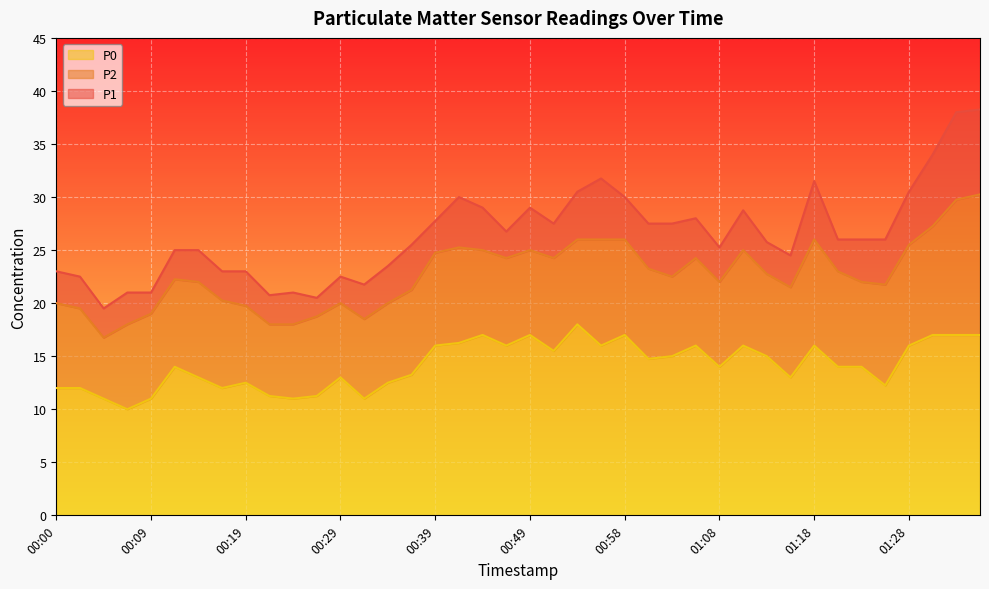

Reading right to left, transcribe all the data shown in this chart.

P1: 01:36=38.2	01:33=38.0	01:31=34.0	01:28=30.5	01:26=26.0	01:23=26.0	01:21=26.0	01:18=31.5	01:16=24.5	01:13=25.8	01:11=28.8	01:08=25.2	01:06=28.0	01:03=27.5	01:01=27.5	00:58=30.0	00:56=31.8	00:53=30.5	00:51=27.5	00:49=29.0	00:46=26.8	00:44=29.0	00:41=30.0	00:39=27.8	00:36=25.5	00:34=23.5	00:31=21.8	00:29=22.5	00:27=20.5	00:24=21.0	00:22=20.8	00:19=23.0	00:17=23.0	00:14=25.0	00:12=25.0	00:09=21.0	00:07=21.0	00:05=19.5	00:02=22.5	00:00=23.0
P2: 01:36=30.2	01:33=29.8	01:31=27.2	01:28=25.5	01:26=21.8	01:23=22.0	01:21=23.0	01:18=26.0	01:16=21.5	01:13=22.8	01:11=25.0	01:08=22.0	01:06=24.2	01:03=22.5	01:01=23.2	00:58=26.0	00:56=26.0	00:53=26.0	00:51=24.2	00:49=25.0	00:46=24.2	00:44=25.0	00:41=25.2	00:39=24.8	00:36=21.2	00:34=20.0	00:31=18.5	00:29=20.0	00:27=18.8	00:24=18.0	00:22=18.0	00:19=19.8	00:17=20.2	00:14=22.0	00:12=22.2	00:09=19.0	00:07=18.0	00:05=16.8	00:02=19.5	00:00=20.0
P0: 01:36=17.0	01:33=17.0	01:31=17.0	01:28=16.0	01:26=12.2	01:23=14.0	01:21=14.0	01:18=16.0	01:16=13.0	01:13=15.0	01:11=16.0	01:08=14.0	01:06=16.0	01:03=15.0	01:01=14.8	00:58=17.0	00:56=16.0	00:53=18.0	00:51=15.5	00:49=17.0	00:46=16.0	00:44=17.0	00:41=16.2	00:39=16.0	00:36=13.2	00:34=12.5	00:31=11.0	00:29=13.0	00:27=11.2	00:24=11.0	00:22=11.2	00:19=12.5	00:17=12.0	00:14=13.0	00:12=14.0	00:09=11.0	00:07=10.0	00:05=11.0	00:02=12.0	00:00=12.0